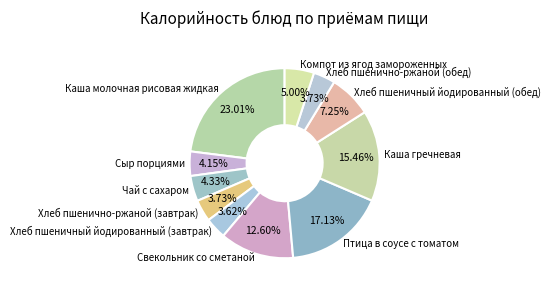

What is the largest slice in the pie chart?

Каша молочная рисовая жидкая